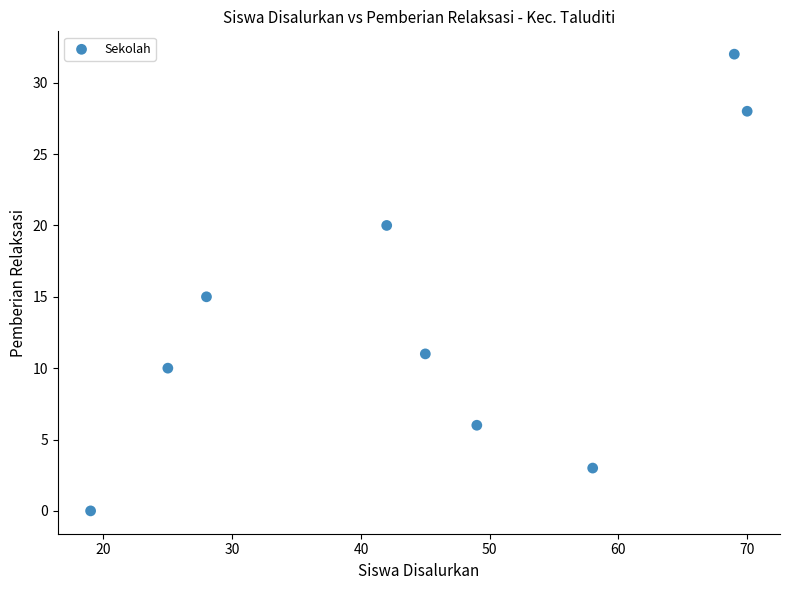

What Y value in the scatter plot is closest to 16?

15